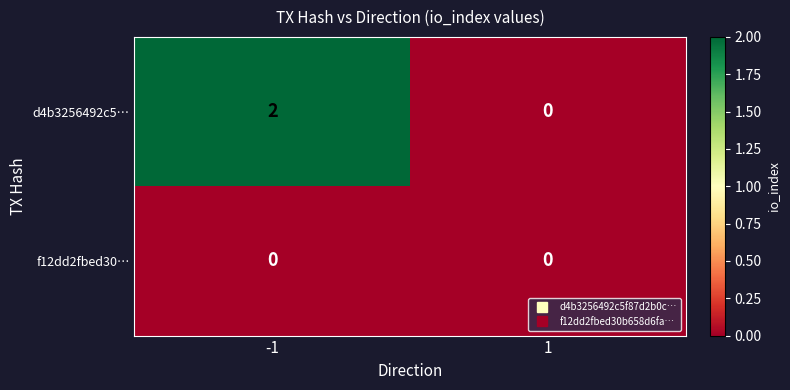

Which series has the largest range (max minus min)?

d4b3256492c5…